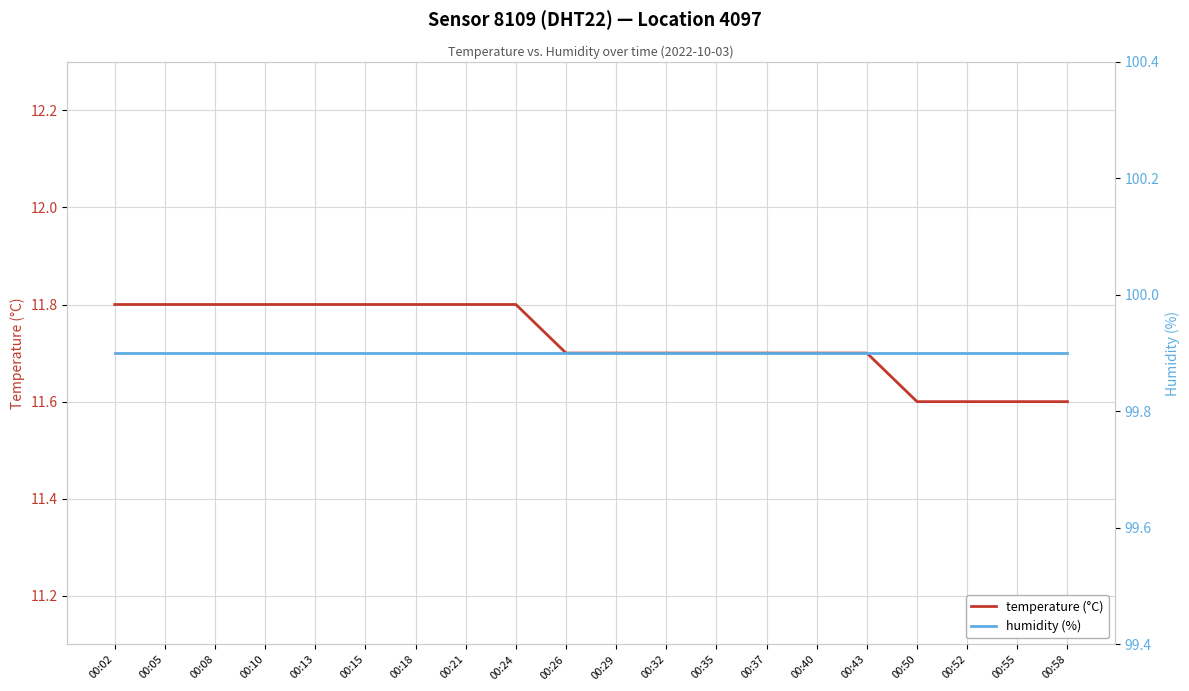

At which label is temperature (°C) closest to 11?

00:50